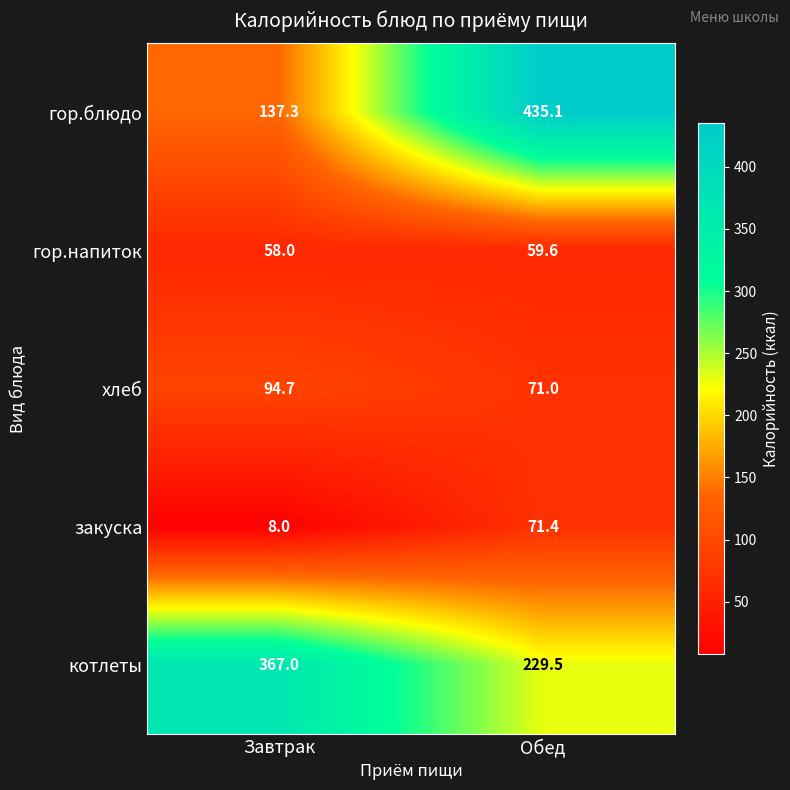

How many data points in закуска are above 71?

1